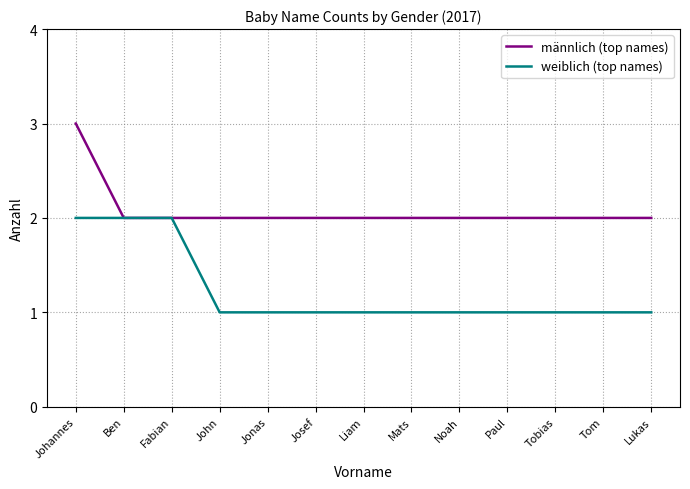

What position from the left is Mats?

8